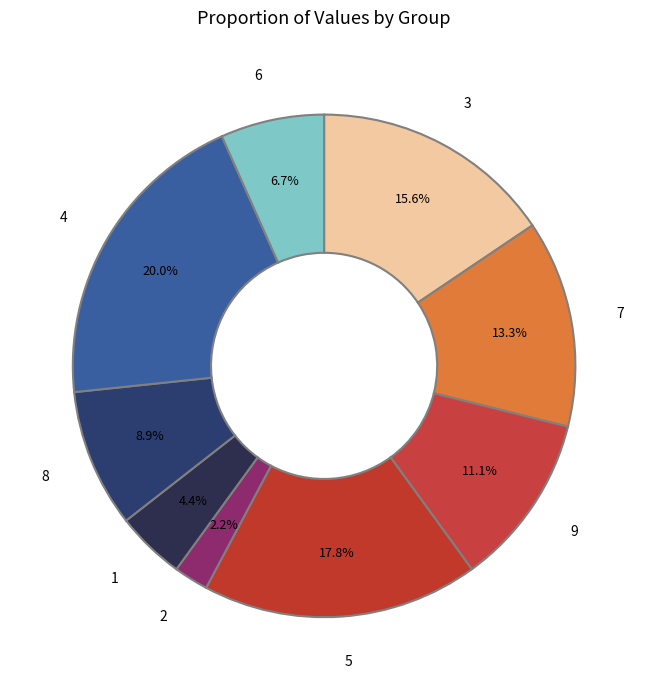

What percentage is the 1 slice, to the nearest percent?

4%